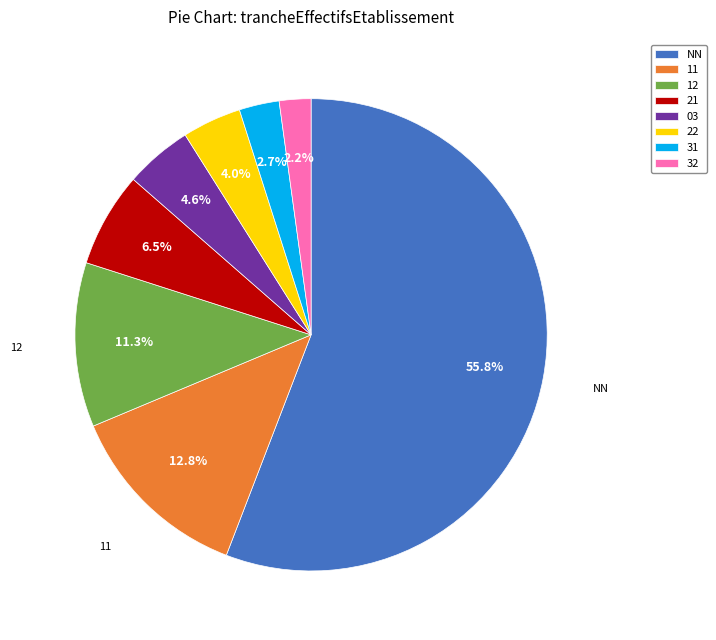

Rank the categories by value from highest to lowest.

NN, 11, 12, 21, 03, 22, 31, 32